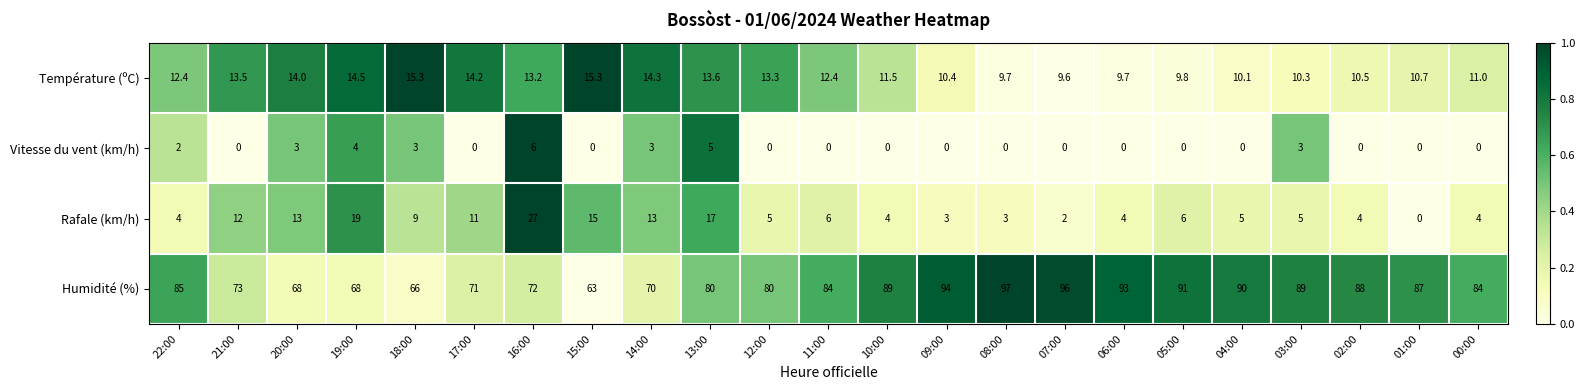

Which series has the widest spread of values?

Humidité (%)